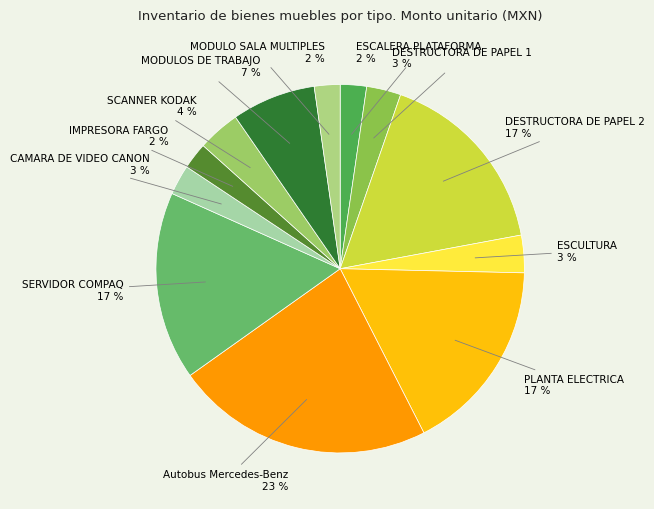

The CAMARA DE VIDEO CANON slice represents 3% of the pie. True or false?

True